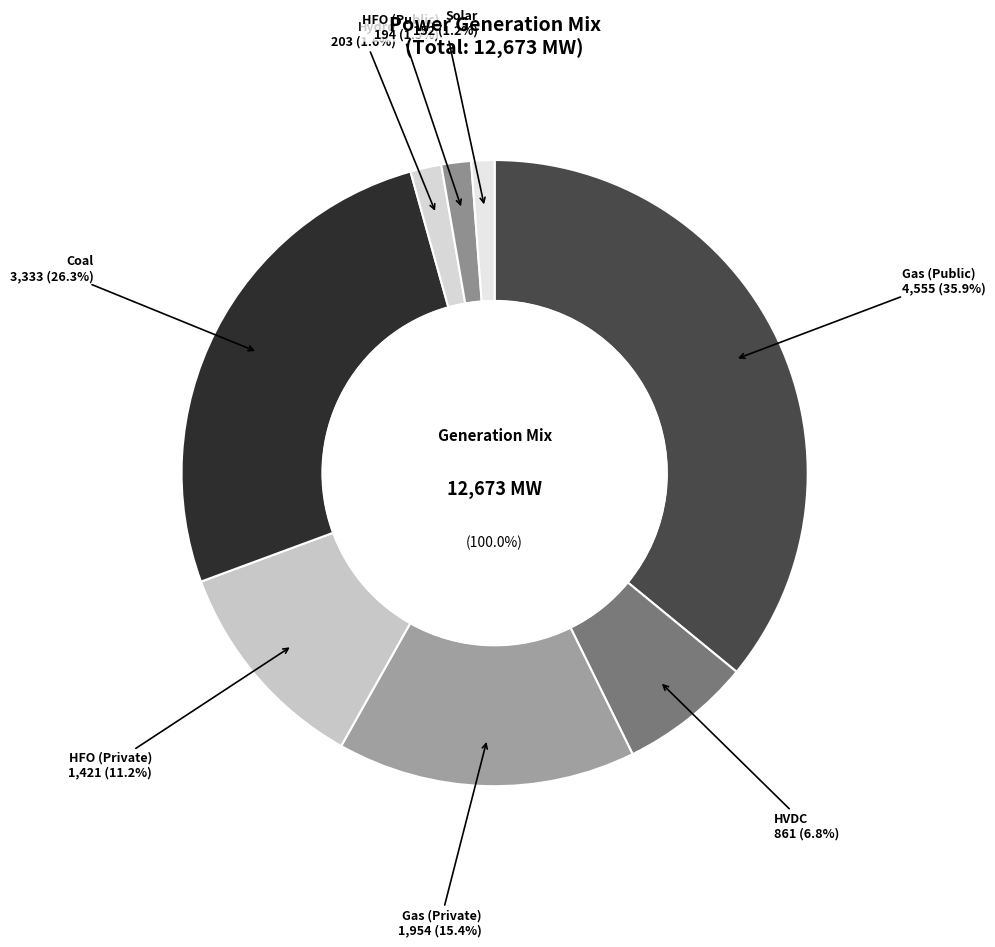

Is there a majority slice in this chart?

No